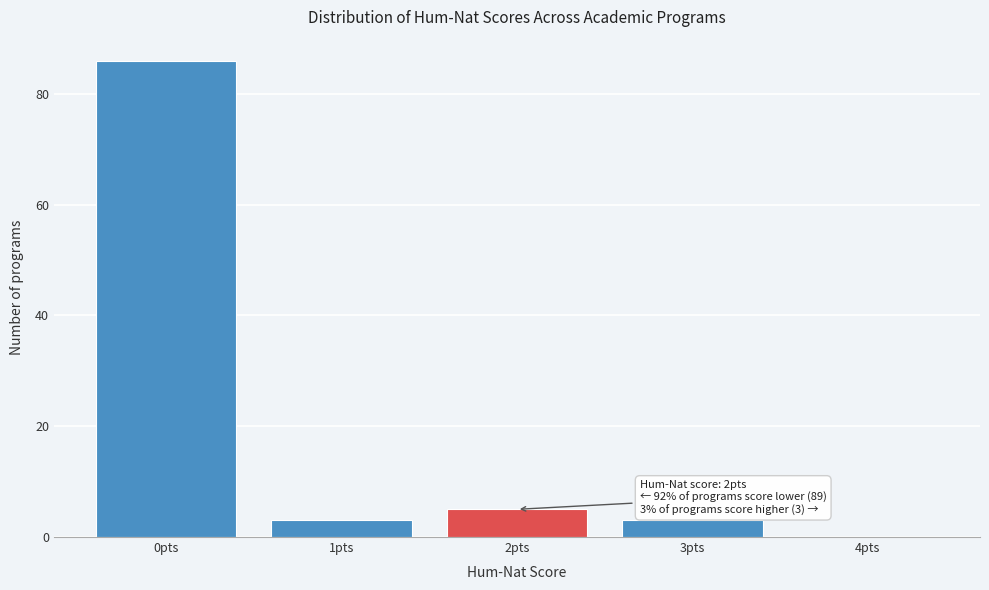

Reading right to left, what are all the values shown in this chart?

4pts=0	3pts=3	2pts=5	1pts=3	0pts=86